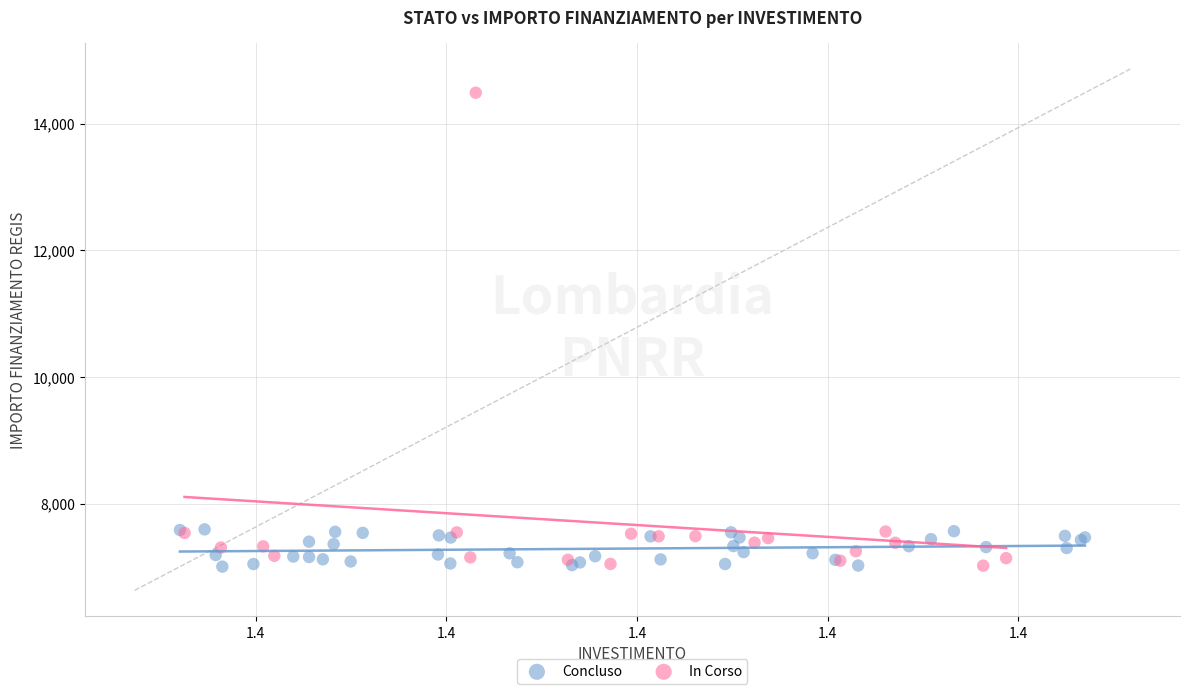

Which series reaches the maximum Y coordinate?

In Corso